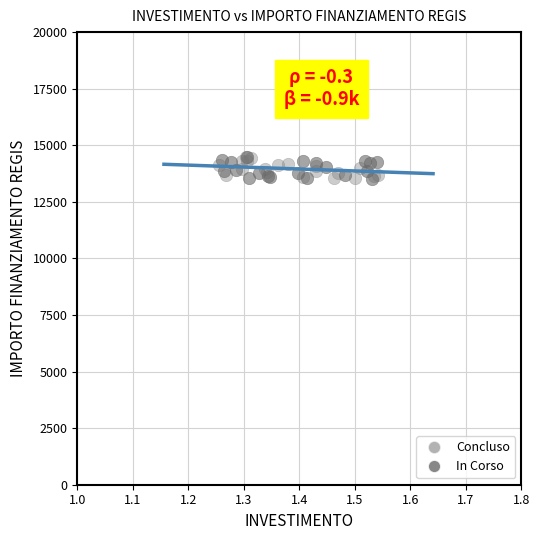

What are all the series names shown in the legend?

Concluso, In Corso